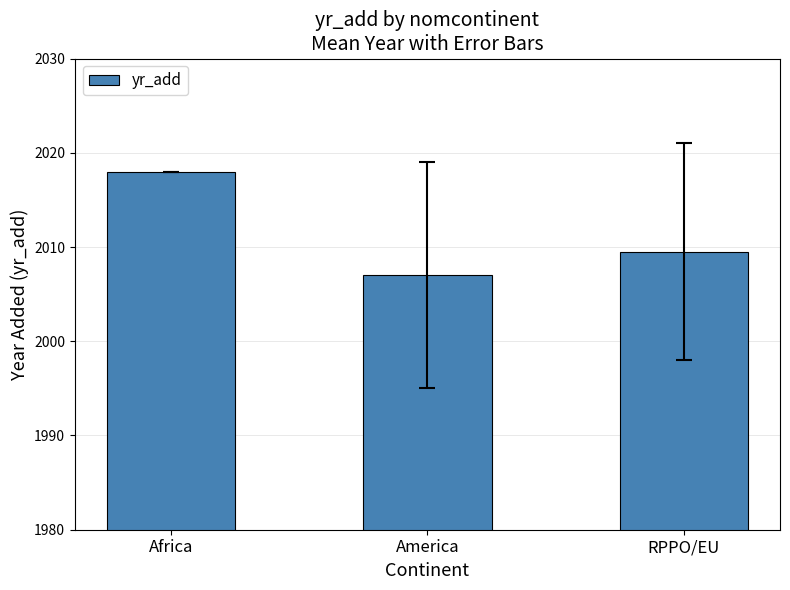

What is the maximum value shown in the chart?

2018.0